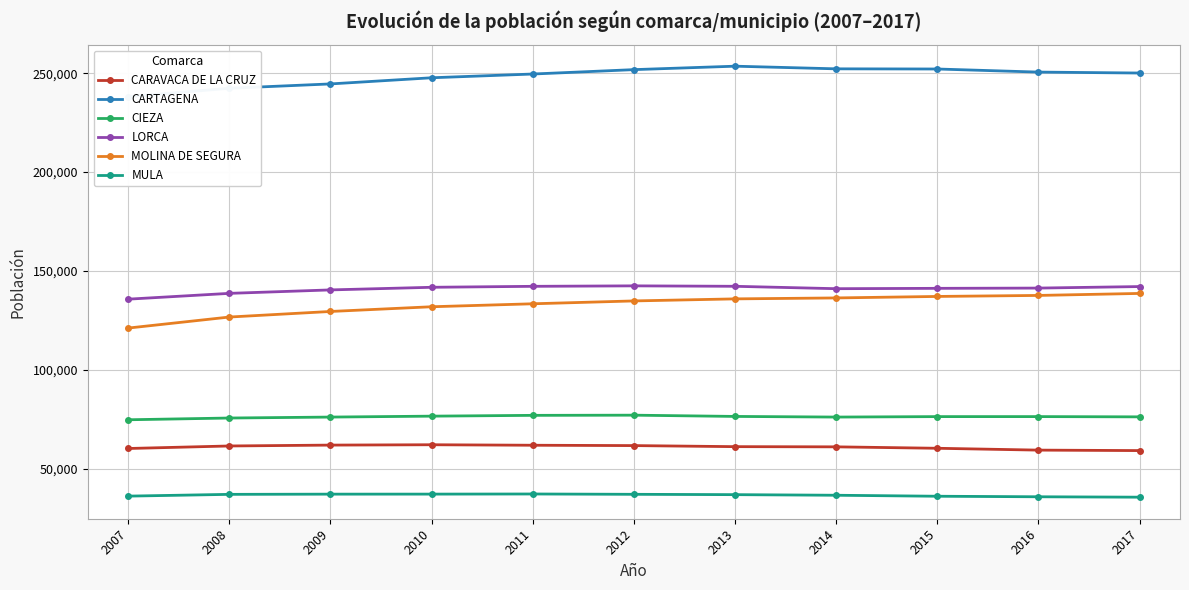

At how many categories does at least one series exceed 188147?

11